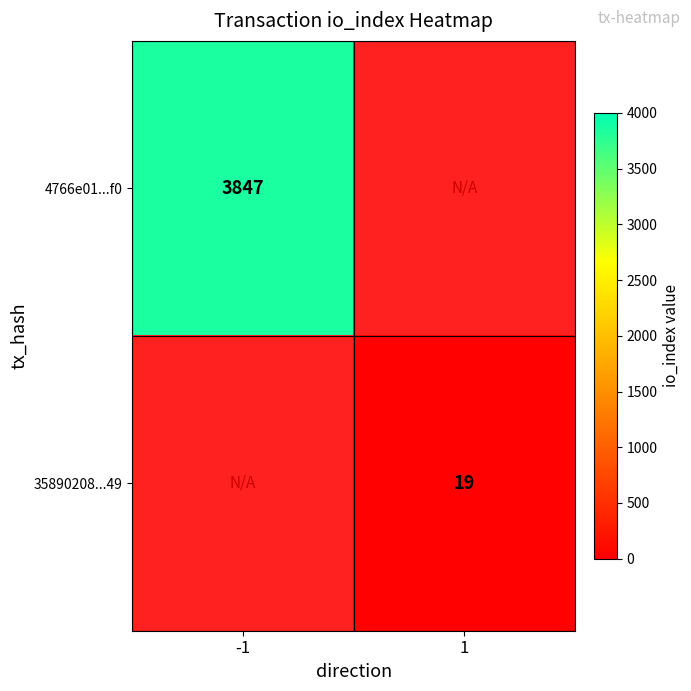

What is the minimum value shown in the chart?

19.0